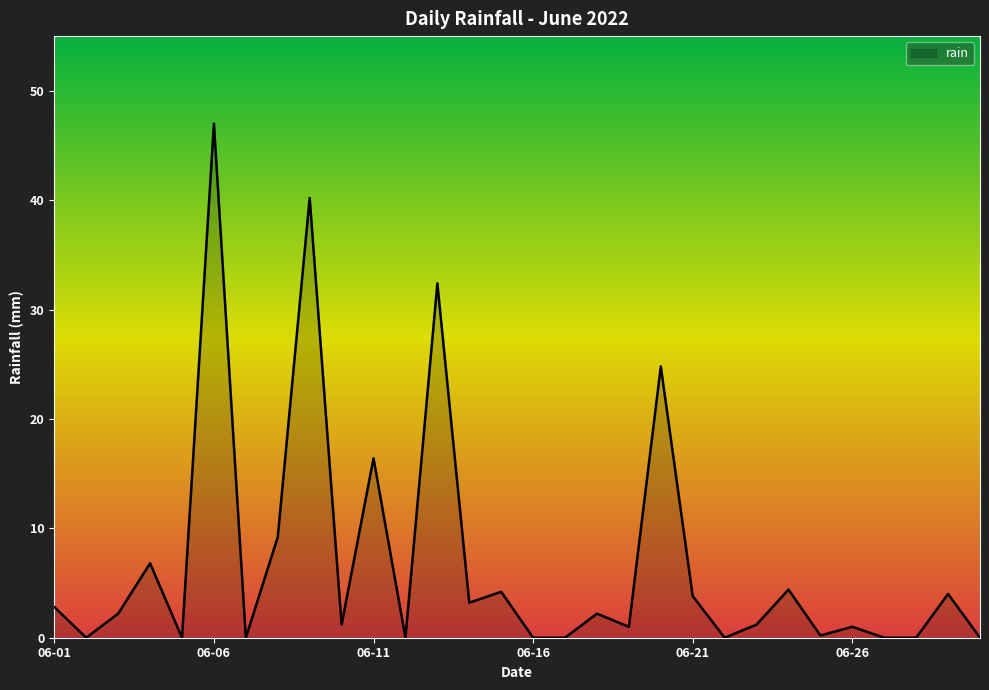

Reading left to right, extract all data points from this chart.

2.8	0.0	2.2	6.8	0.0	47.0	0.0	9.2	40.2	1.2	16.4	0.0	32.4	3.2	4.2	0.0	0.0	2.2	1.0	24.8	3.8	0.0	1.2	4.4	0.2	1.0	0.0	0.0	4.0	0.0